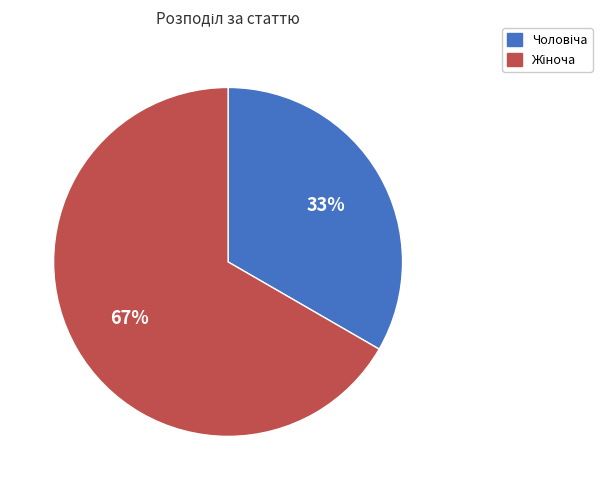

Is there a majority slice in this chart?

Yes